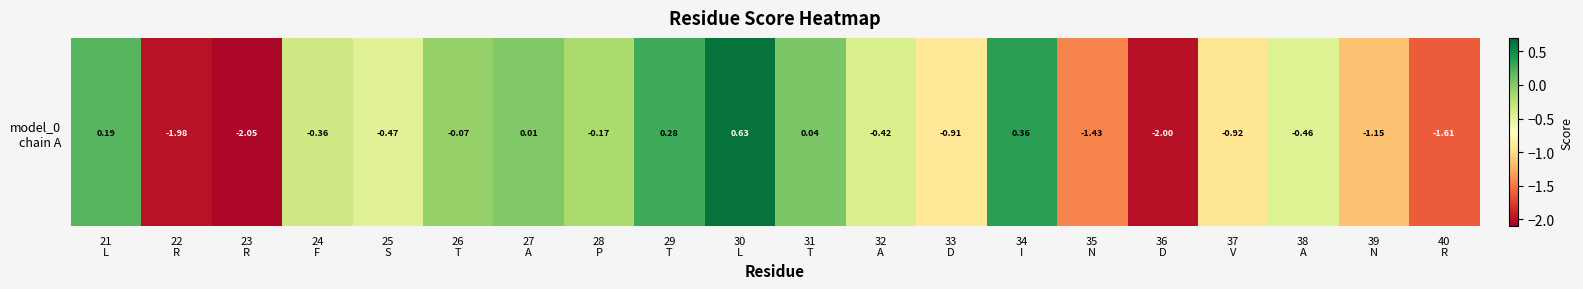

Reading right to left, transcribe all the data shown in this chart.

40
R=-1.6	39
N=-1.1	38
A=-0.5	37
V=-0.9	36
D=-2.0	35
N=-1.4	34
I=0.4	33
D=-0.9	32
A=-0.4	31
T=0.0	30
L=0.6	29
T=0.3	28
P=-0.2	27
A=0.0	26
T=-0.1	25
S=-0.5	24
F=-0.4	23
R=-2.0	22
R=-2.0	21
L=0.2